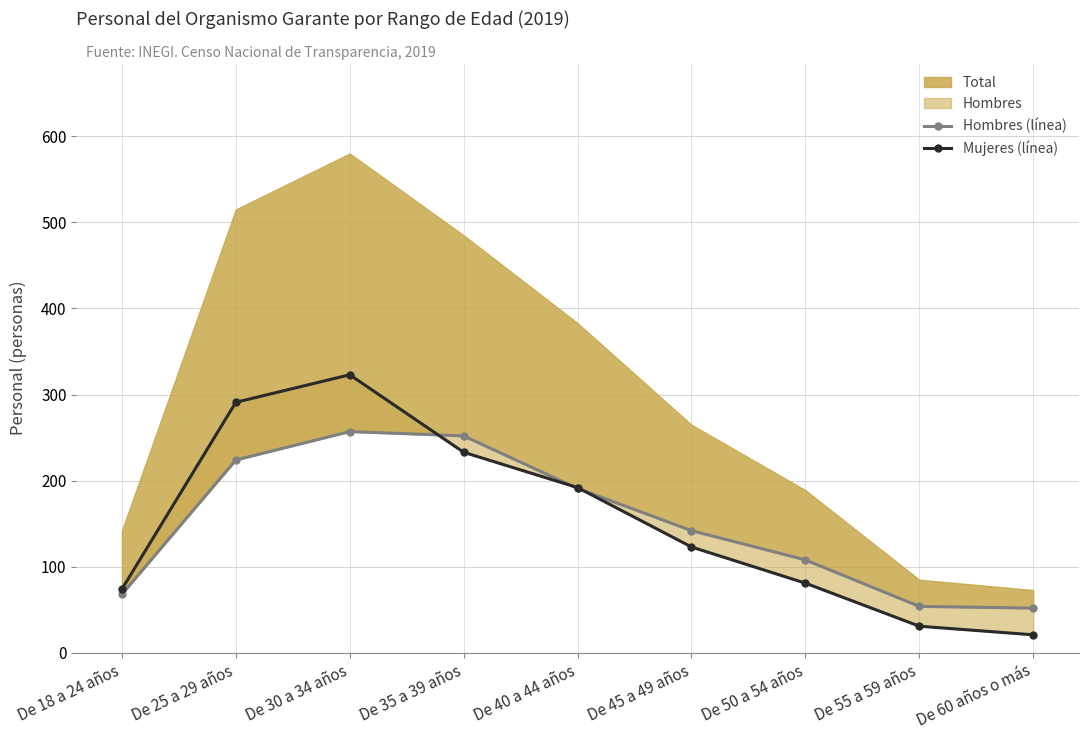

Where is Hombres (línea) nearest to the value 154?

De 45 a 49 años